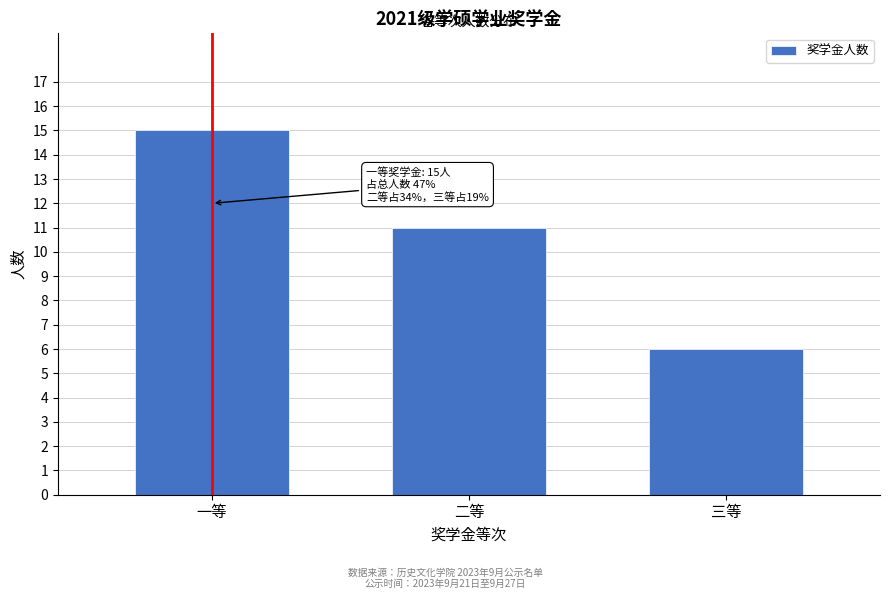

Reading right to left, list all the values displayed in this chart.

6	11	15